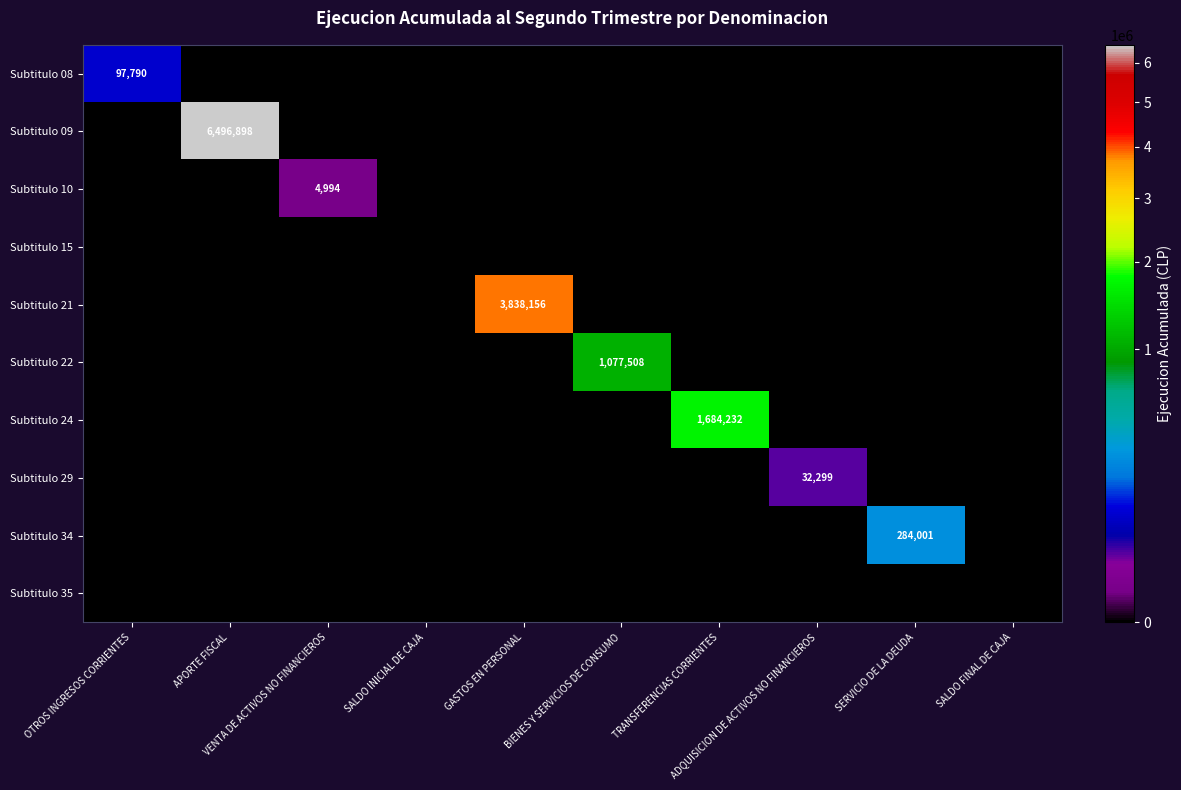

How many distinct data groups are displayed?

10